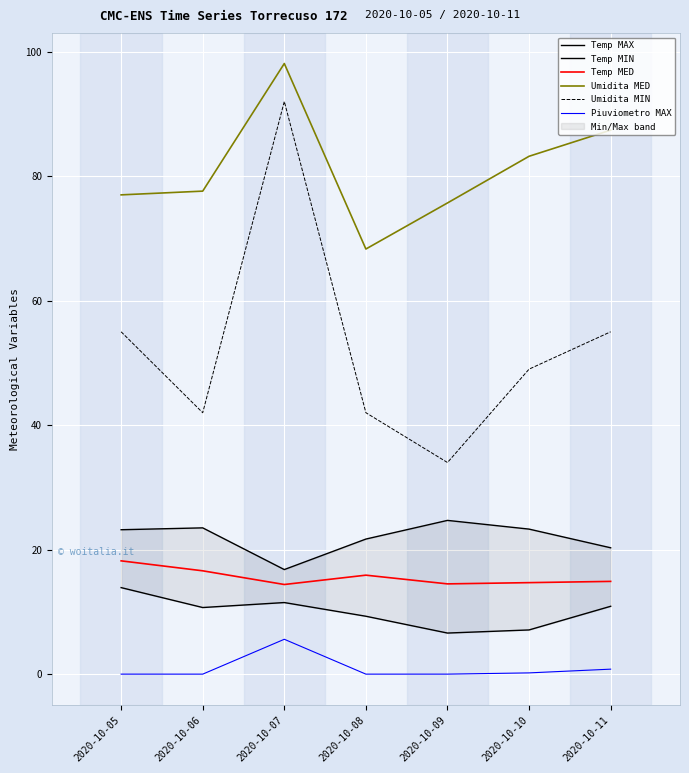

Which category has the highest value in the Temp MIN series?

2020-10-05